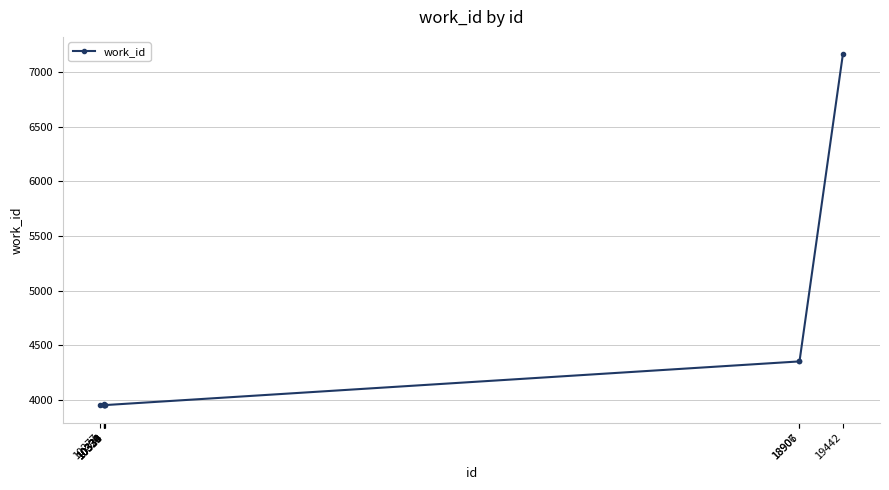

What is the difference between the second highest and minimum values?

400